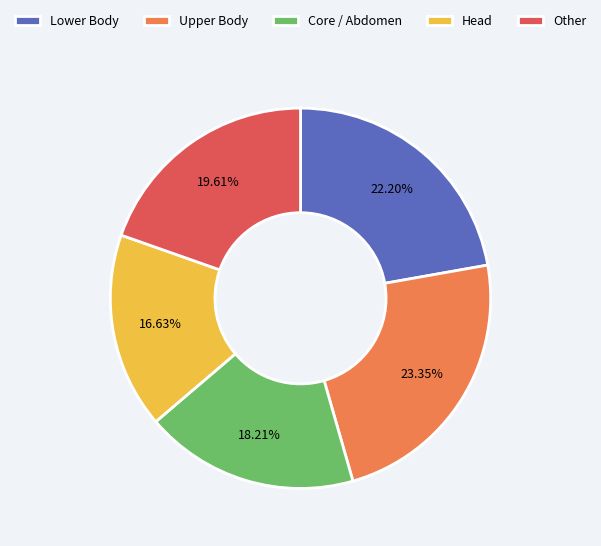

Do Head and Upper Body together represent more than half of the pie?

No